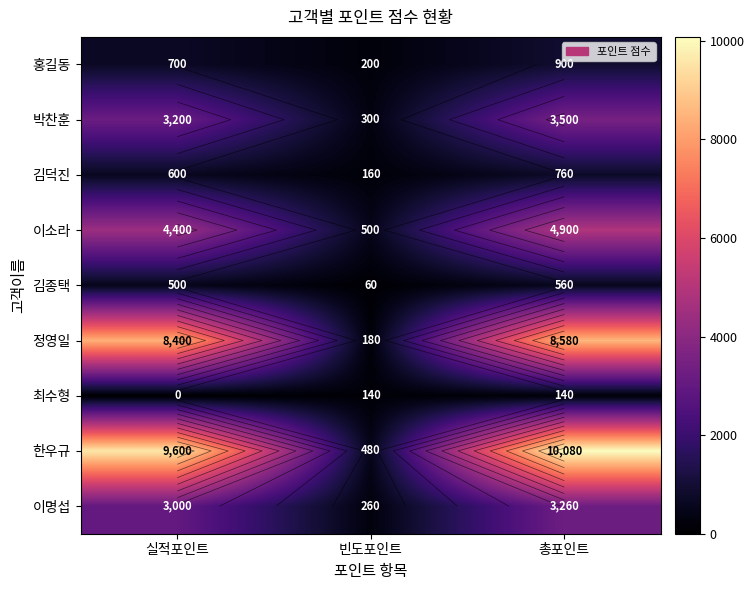

How many categories are shown in the chart?

3